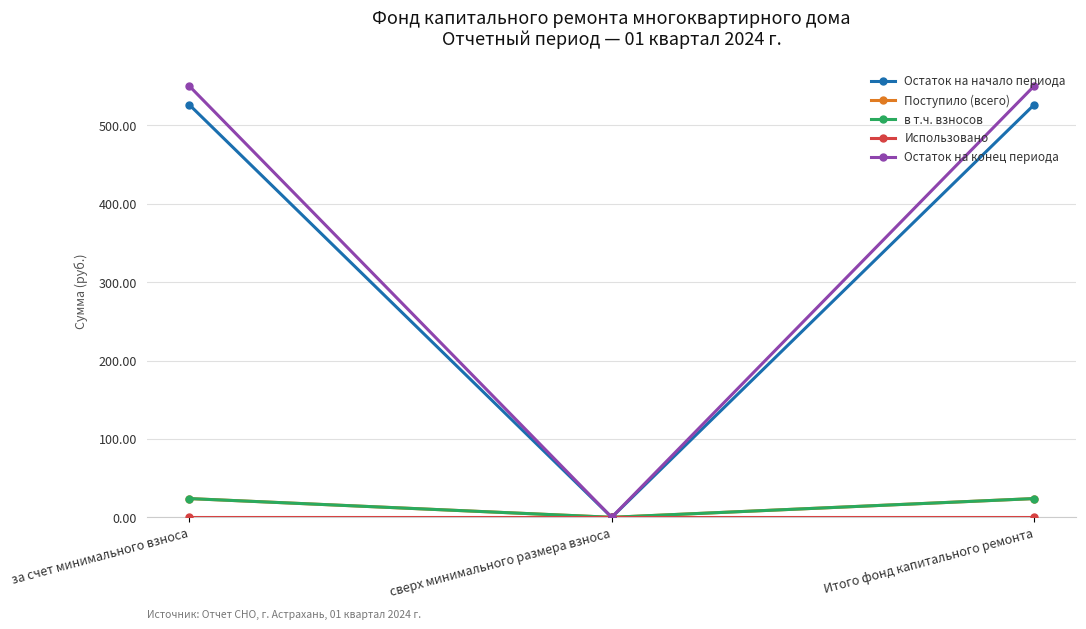

Does the chart have visible grid lines?

Yes